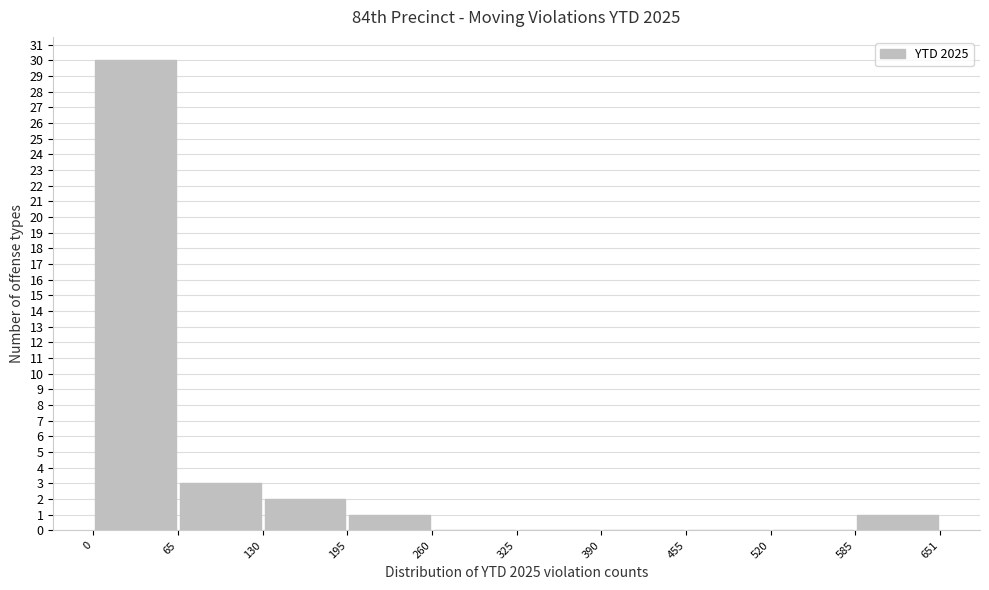

Reading left to right, list every bar in this chart as the range it spans on the x-axis followed by its height. The values are not printed on the chart, so give them approximately, as read against the axis.

0 to 65: 30
65 to 130: 3
130 to 195: 2
195 to 260: 1
260 to 325: 0
325 to 390: 0
390 to 455: 0
455 to 520: 0
520 to 585: 0
585 to 651: 1